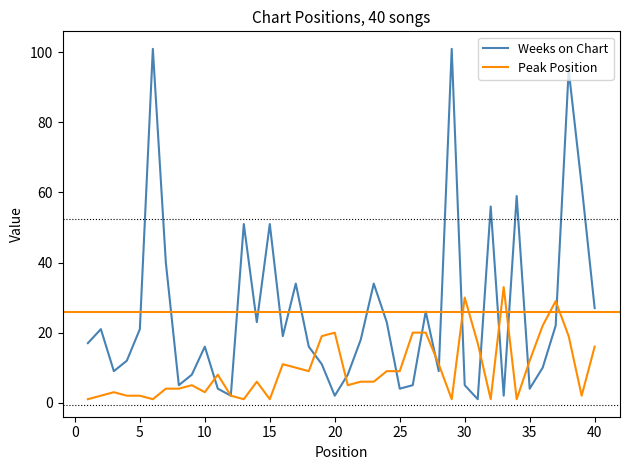

Which series has the largest range (max minus min)?

Weeks on Chart